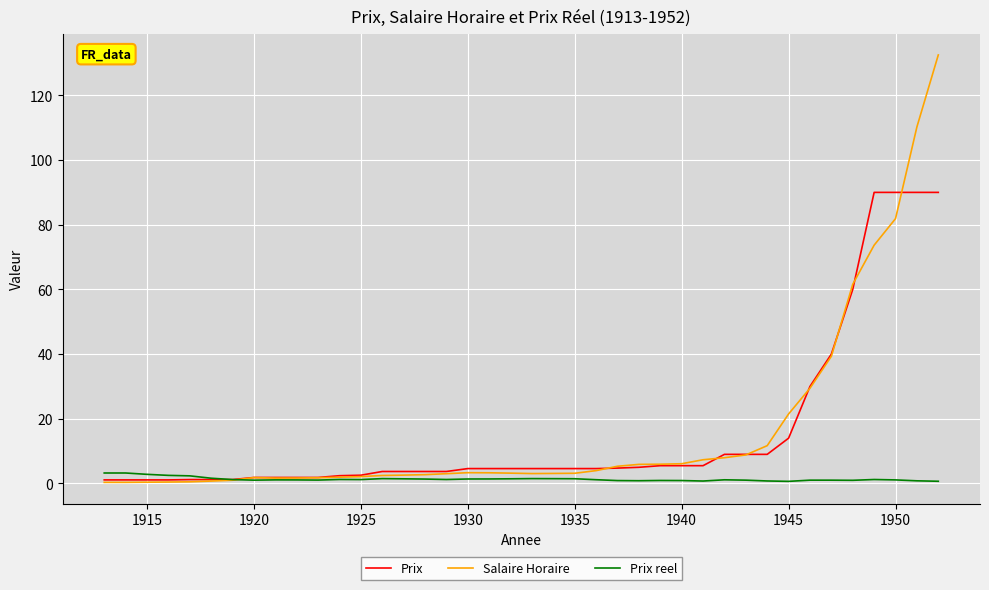

Which series has the widest spread of values?

Salaire Horaire